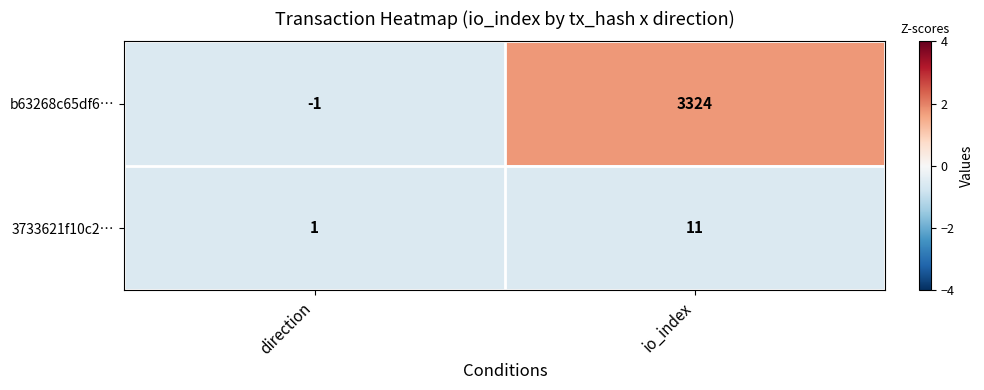

True or false: 3733621f10c2… has a value of 0 at direction.

False